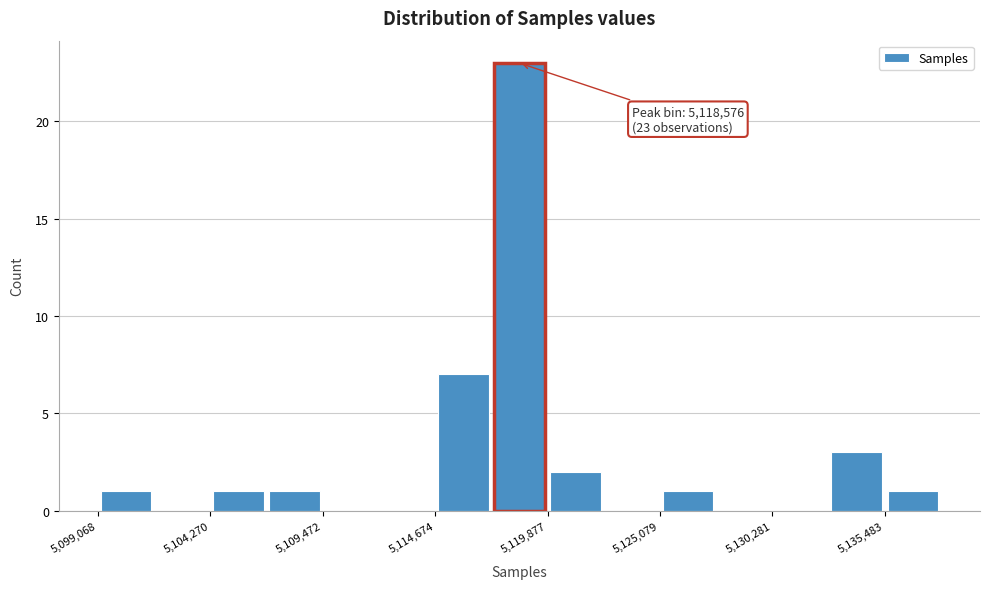

Around what value on the x-axis is the tallest bar? Give the approximate position of its centre, as read against the axis.

5119000